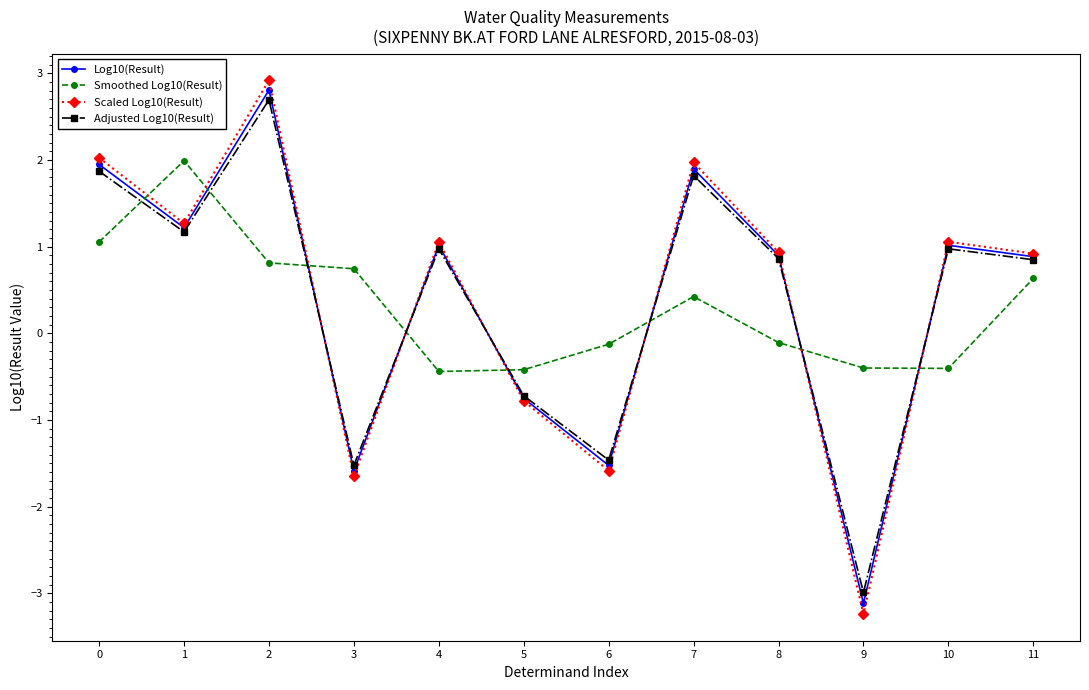

How many times do Smoothed Log10(Result) and Adjusted Log10(Result) cross each other?

8